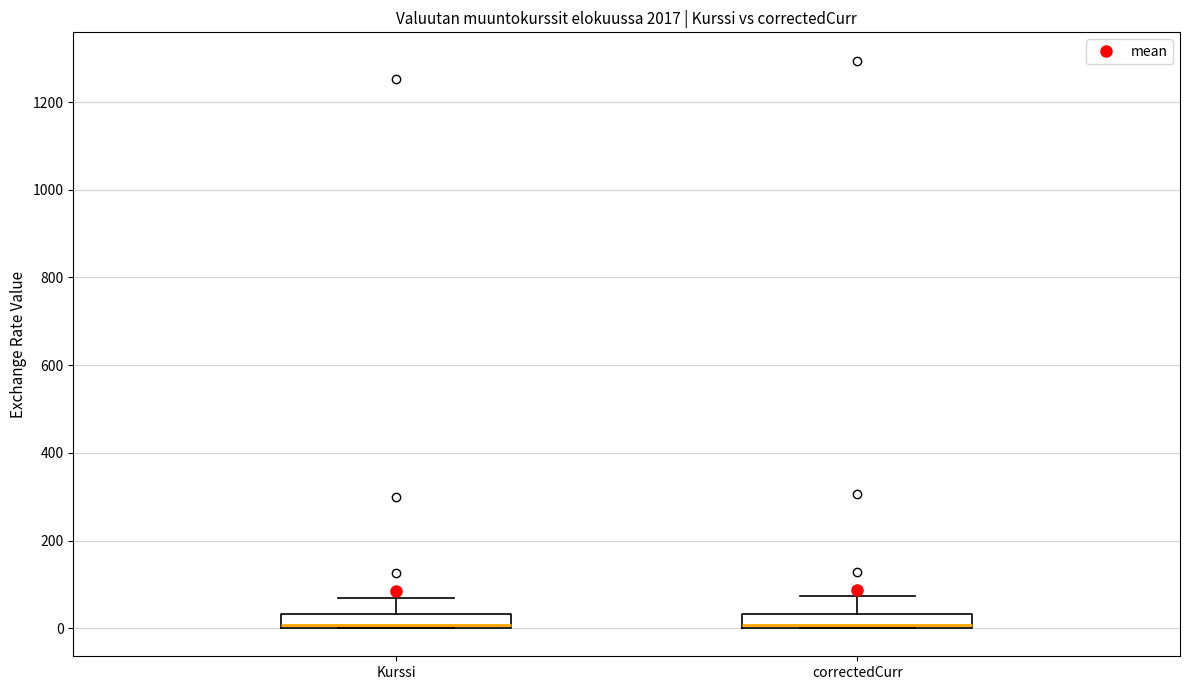

Reading left to right, transcribe this box plot: for each box, give where its median line is, the range the box spans, and where its two whiskers end, as read against the y-axis. The values are not printed on the chart, so give them approximately, as read against the axis.

Kurssi: median 0 (just above the box's lower edge), box 0 to 40, whiskers 0 to 60
correctedCurr: median 0 (just above the box's lower edge), box 0 to 40, whiskers 0 to 80